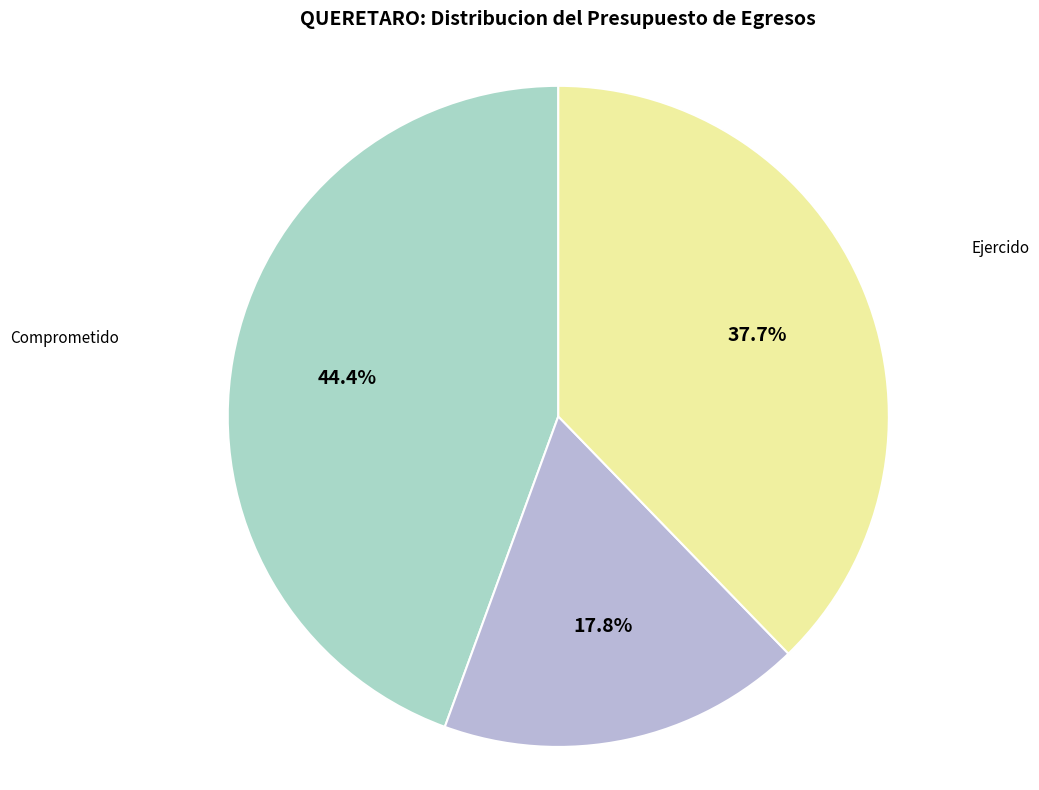

The Comprometido slice represents 55% of the pie. True or false?

False